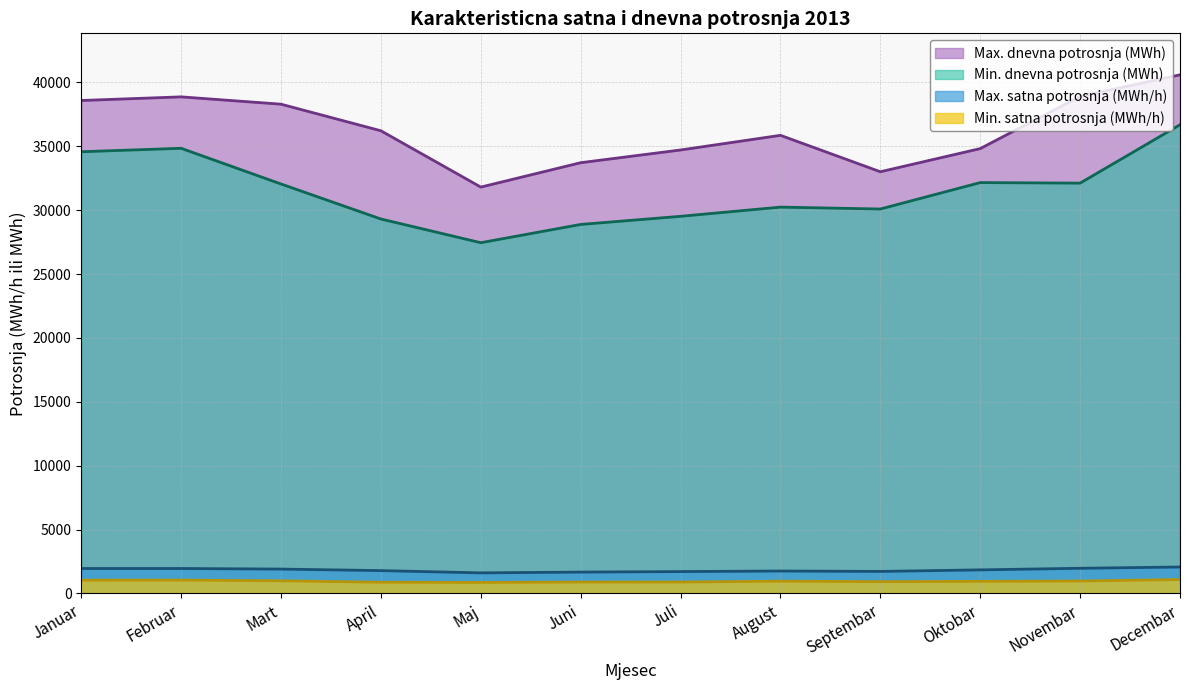

What is the label of the 1st point from the left?

Januar